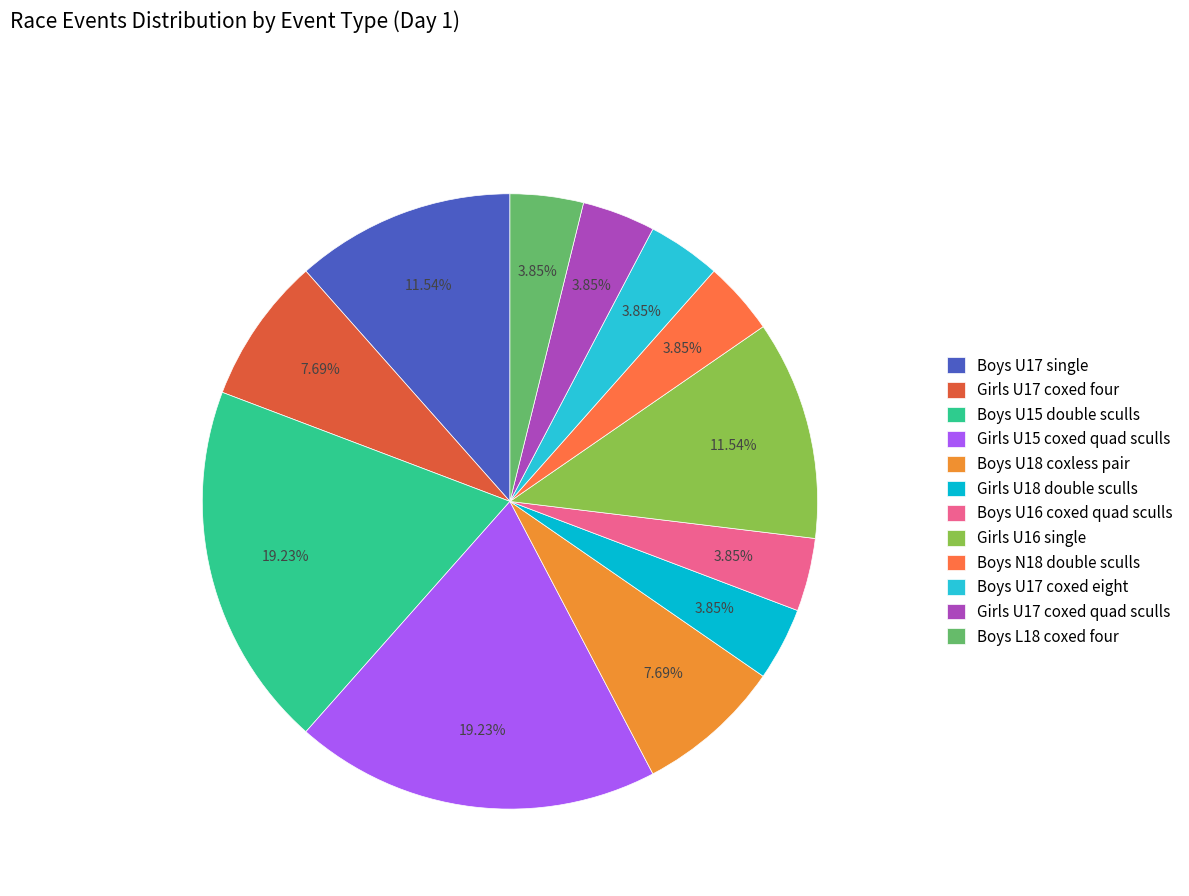

To the nearest percent, what is the difference between the Girls U16 single and Boys N18 double sculls slice percentages?

8%